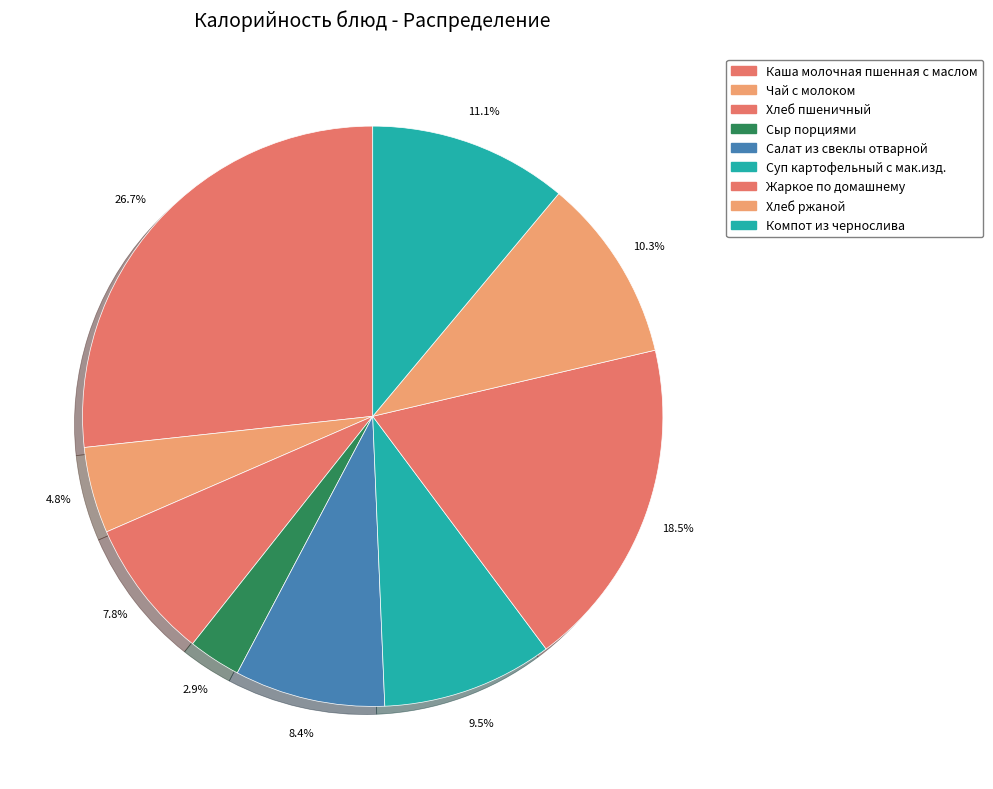

Which category has the biggest portion of the pie?

Каша молочная пшенная с маслом